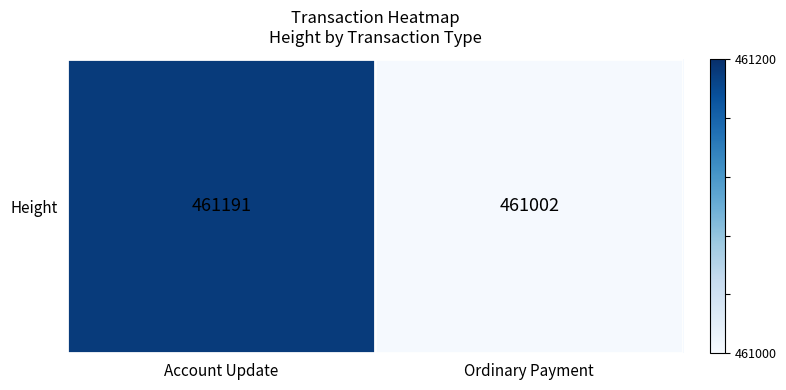

Rank the categories by value from lowest to highest.

Ordinary Payment, Account Update